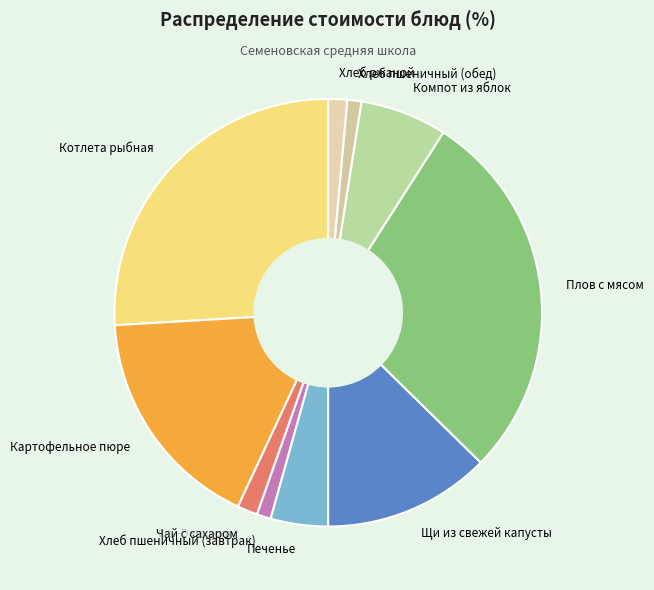

Is there a majority slice in this chart?

No